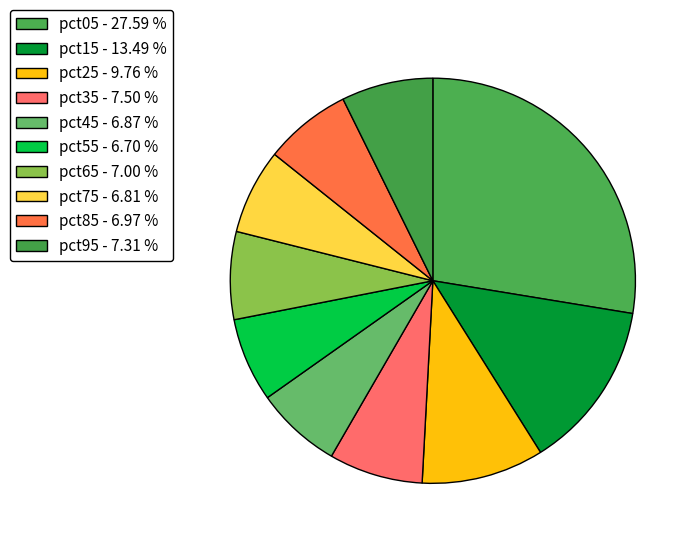

What percentage is the pct55 slice, to the nearest percent?

7%